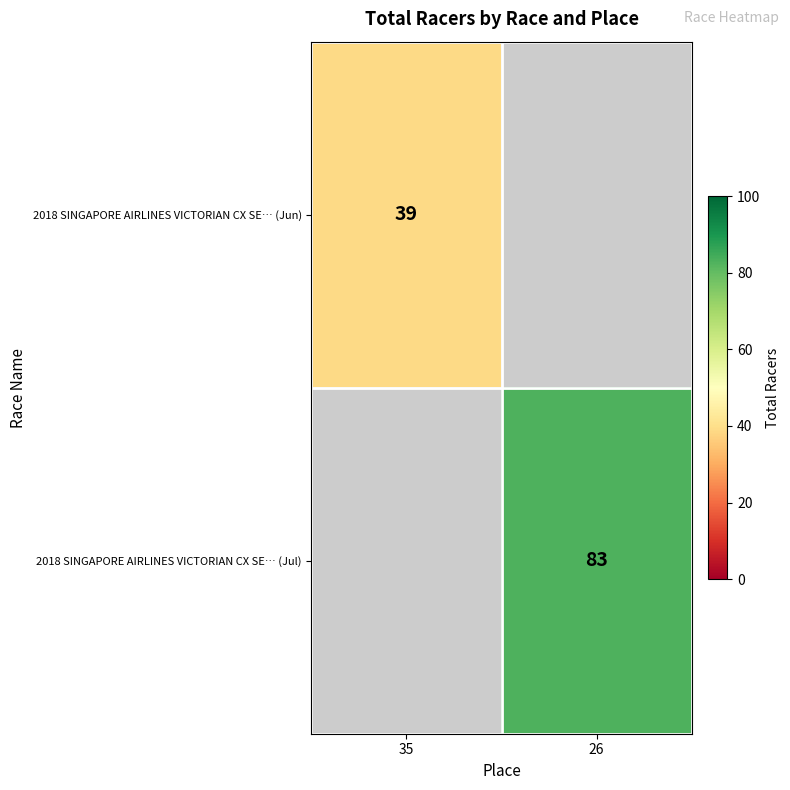

True or false: 2018 SINGAPORE AIRLINES VICTORIAN CX SE… (Jun) has a value of 25.3 at 35.

False